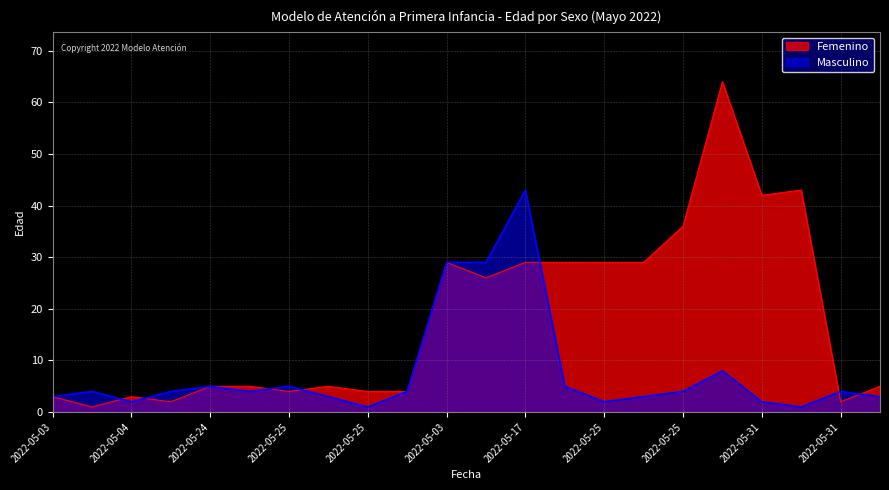

How many distinct data groups are displayed?

2